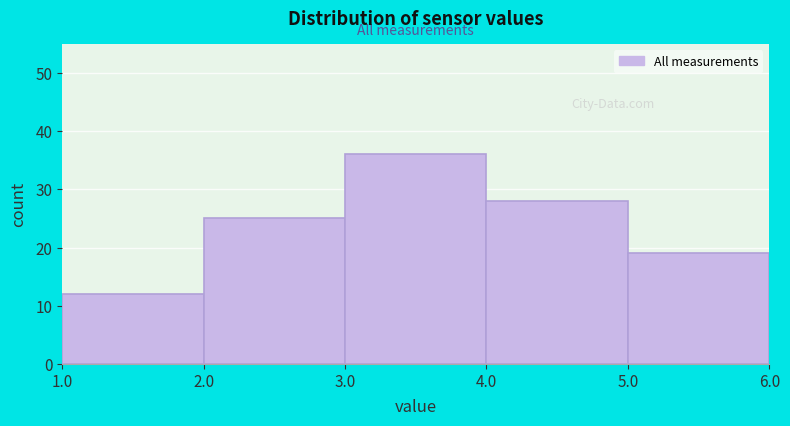

Over which range of the x-axis is the bar tallest?

3.0 to 4.0